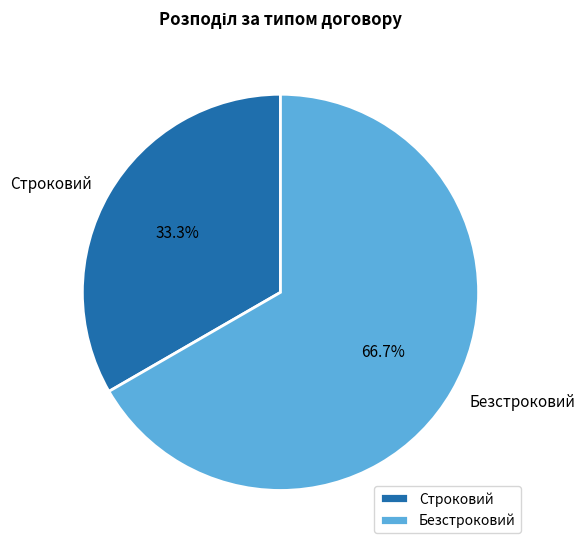

Approximately how many times larger is the value at Строковий compared to Безстроковий?

0.5